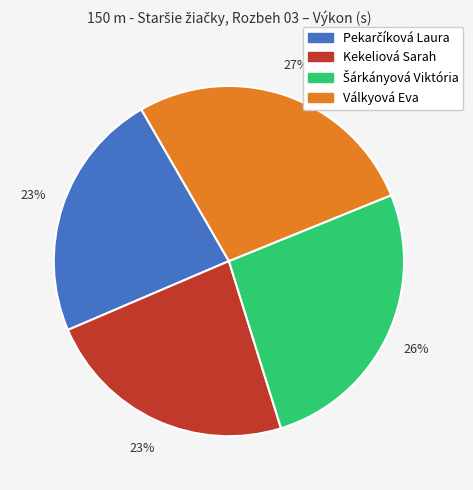

To the nearest percent, what portion does Válkyová Eva represent?

27%